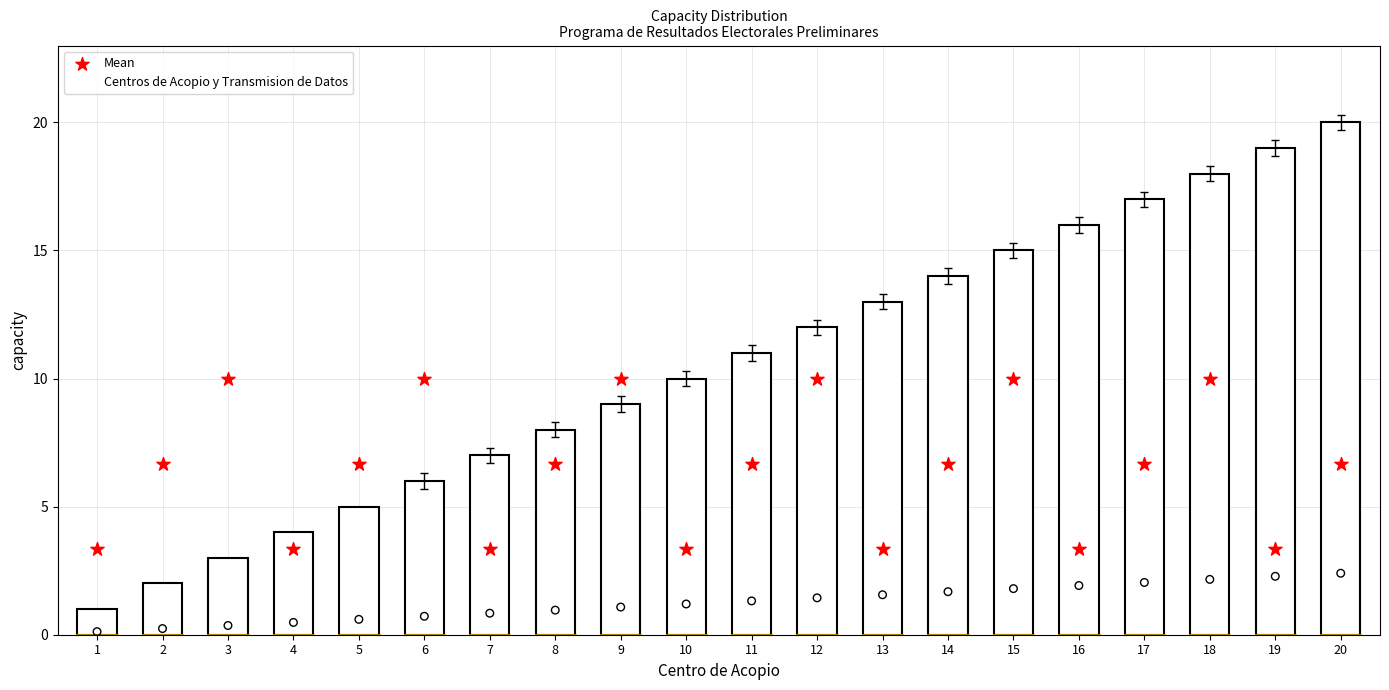

Which series has the largest total across all categories?

Centros de Acopio y Transmision de Datos